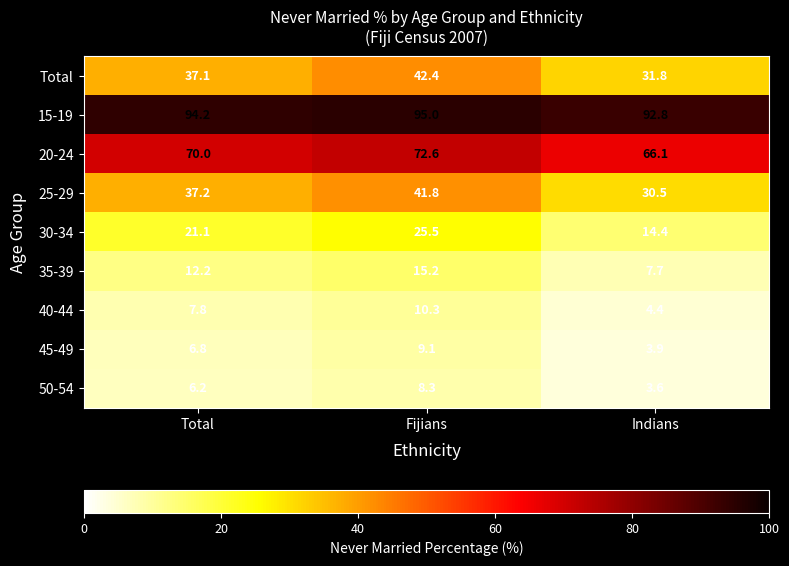

What is the maximum value shown in the chart?

95.0